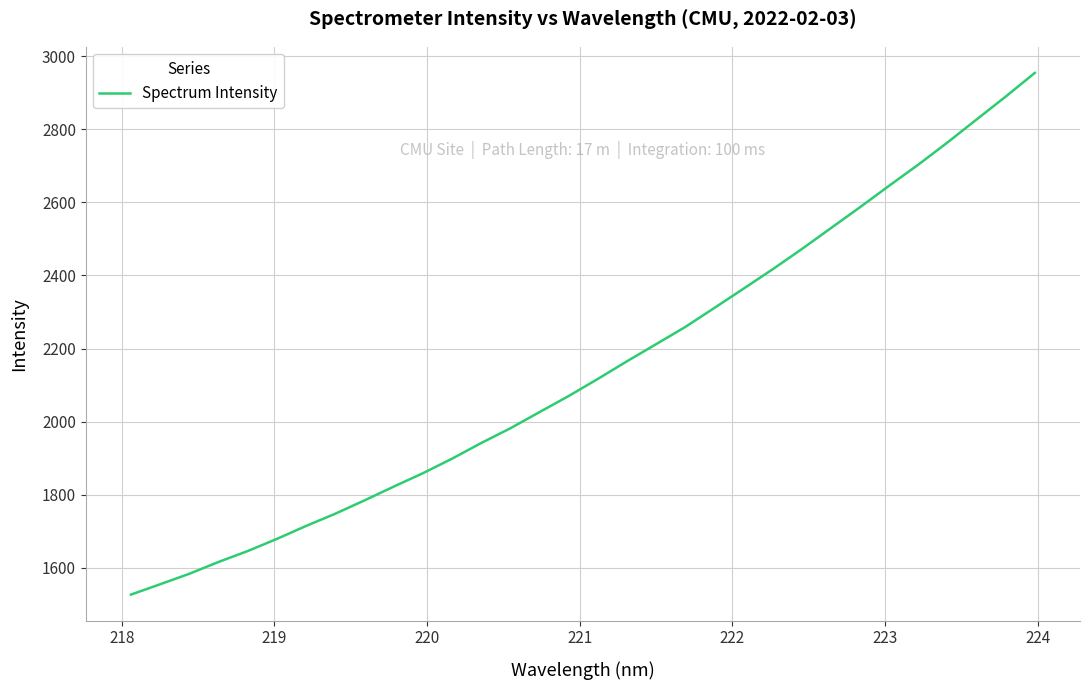

What is the maximum value shown in the chart?

2954.4